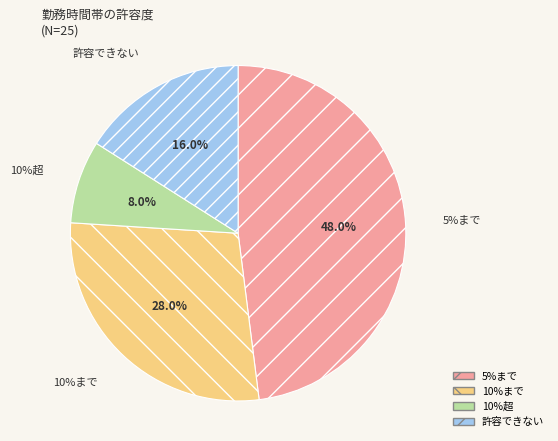

Does any single category account for the majority?

No